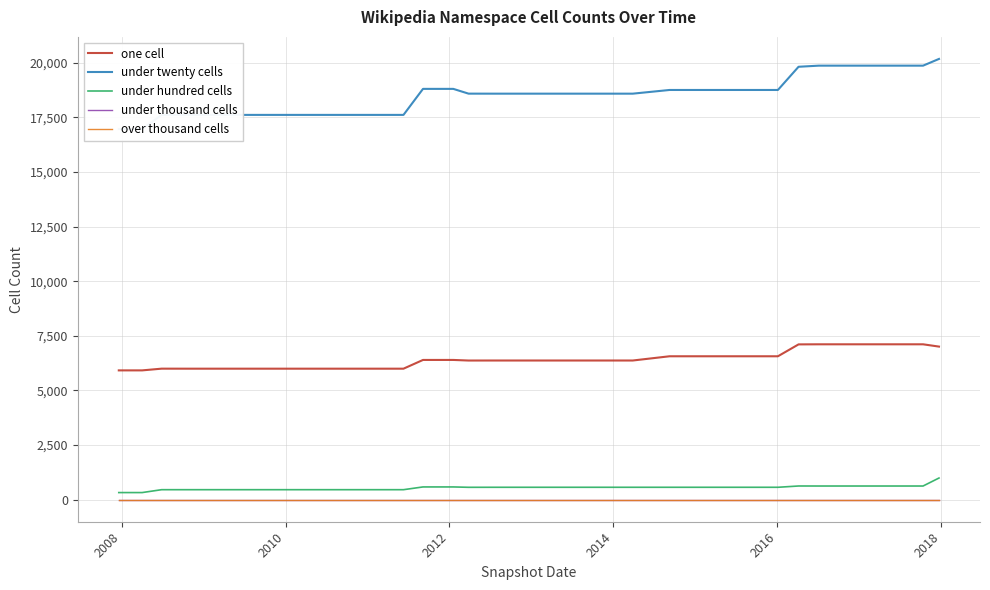

What is the average value of the one cell series?

6412